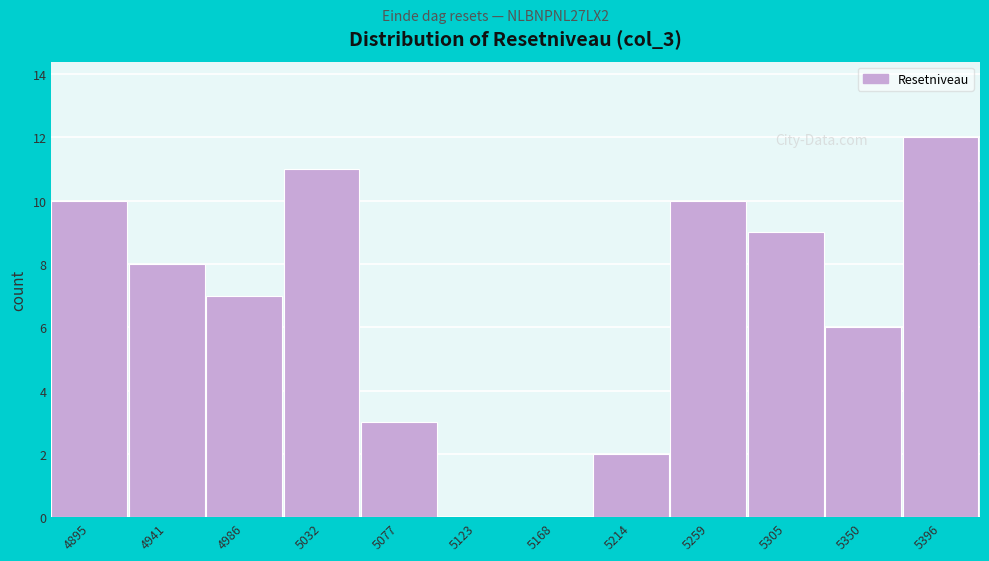

Reading left to right, list all the values displayed in this chart.

4895=10	4941=8	4986=7	5032=11	5077=3	5123=0	5168=0	5214=2	5259=10	5305=9	5350=6	5396=12